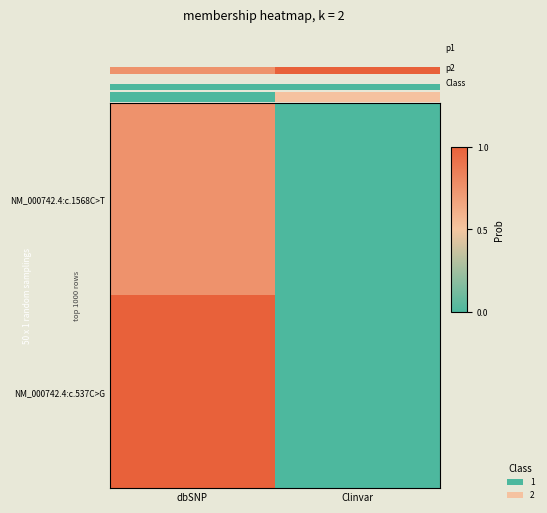

The NM_000742.4:c.1568C>T series shows 0.8 at dbSNP. True or false?

True